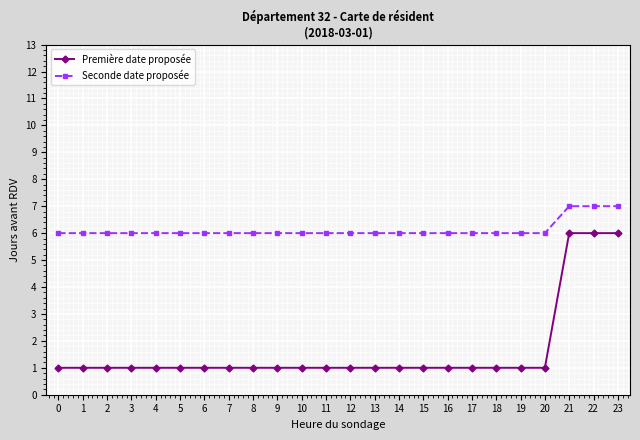

What is the value of the Première date proposée point at the 11th from the left?

1